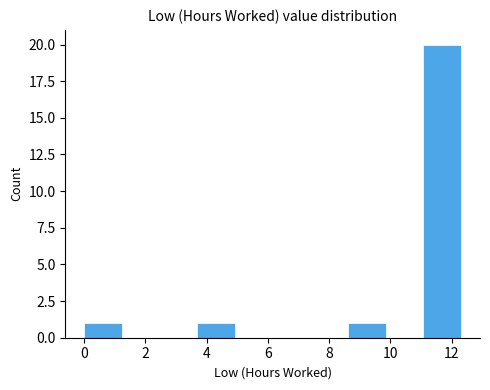

How tall is the bar that spans 11.0 to 12.4 on the x-axis? Neither the bar edges nor the heights are printed on the chart, so give them approximately, as read against the axes.

20